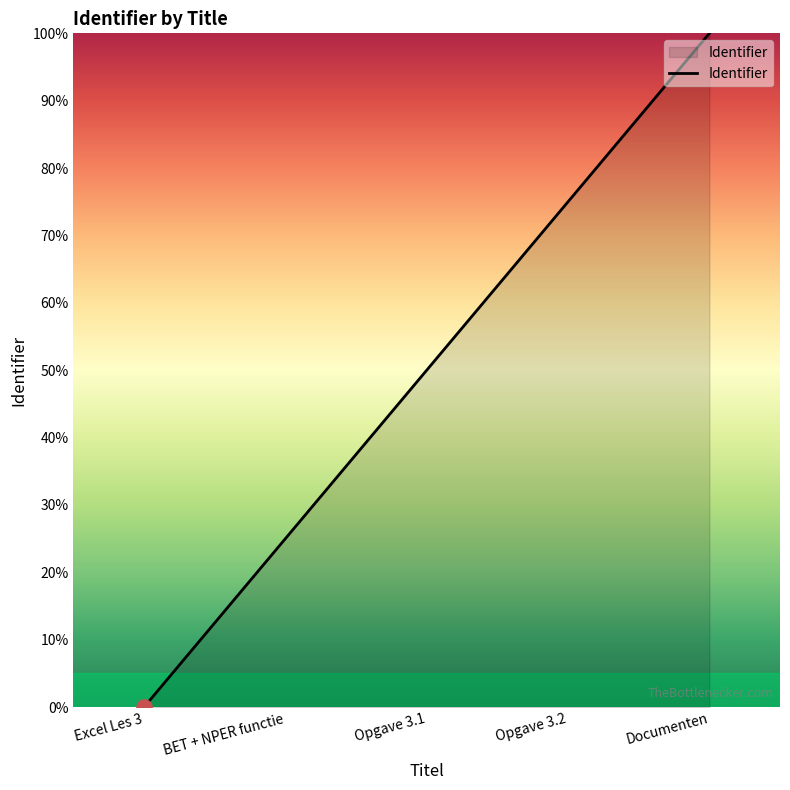

What is the change in value from Excel Les 3 to Opgave 3.2?

+75